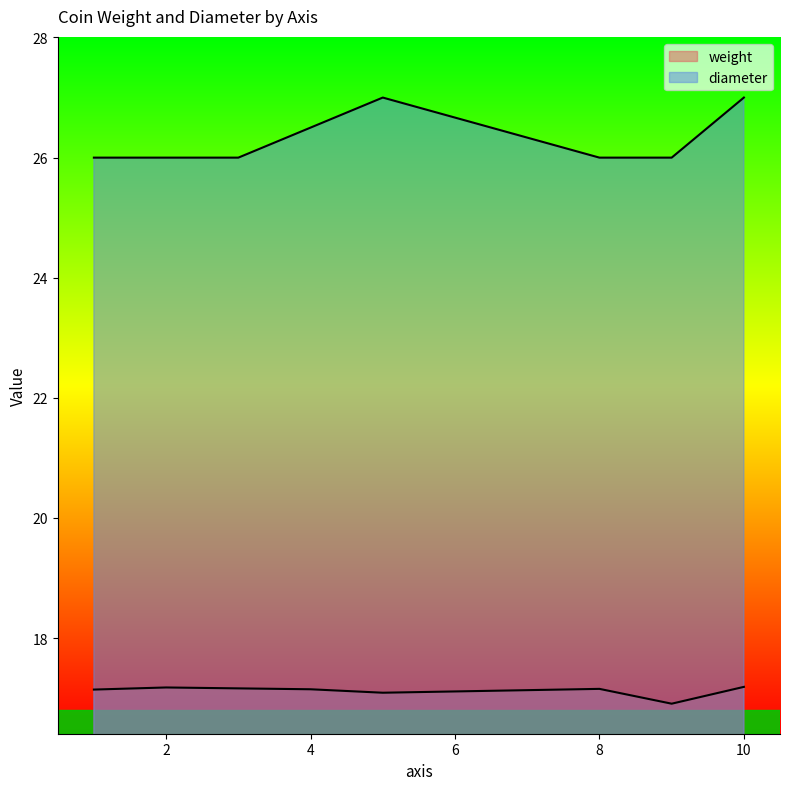

What is the value of the weight point at the 5th from the left?

17.1